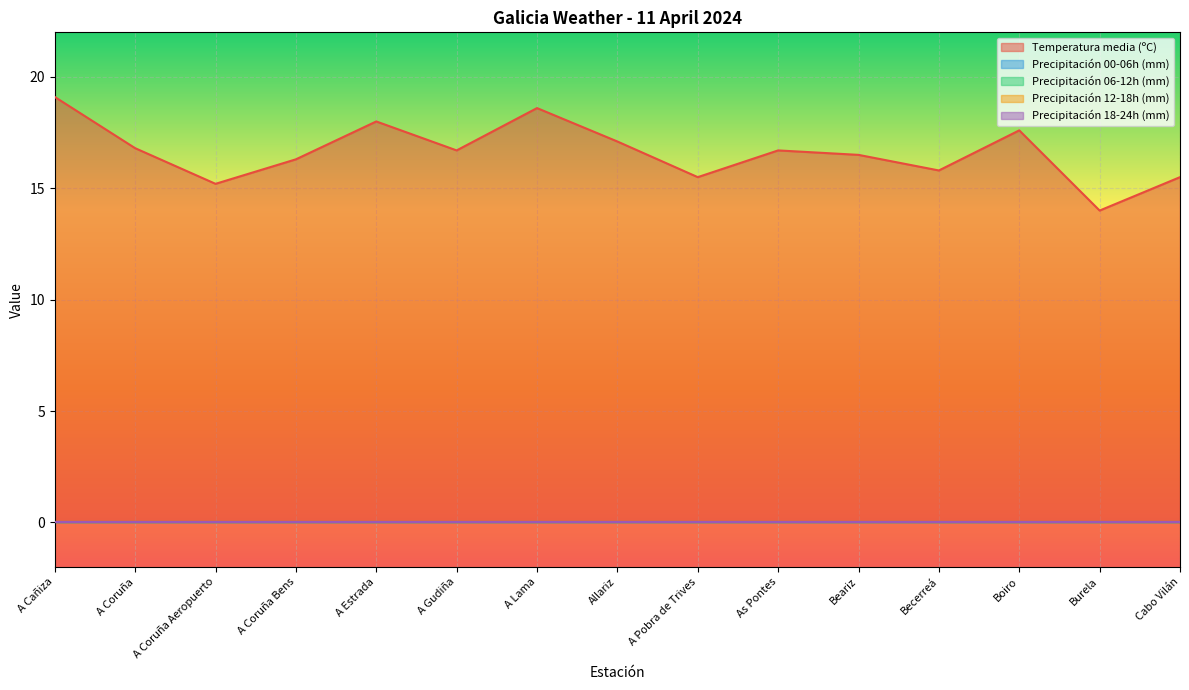

True or false: Precipitación 00-06h (mm) and Precipitación 12-18h (mm) cross at least once.

False